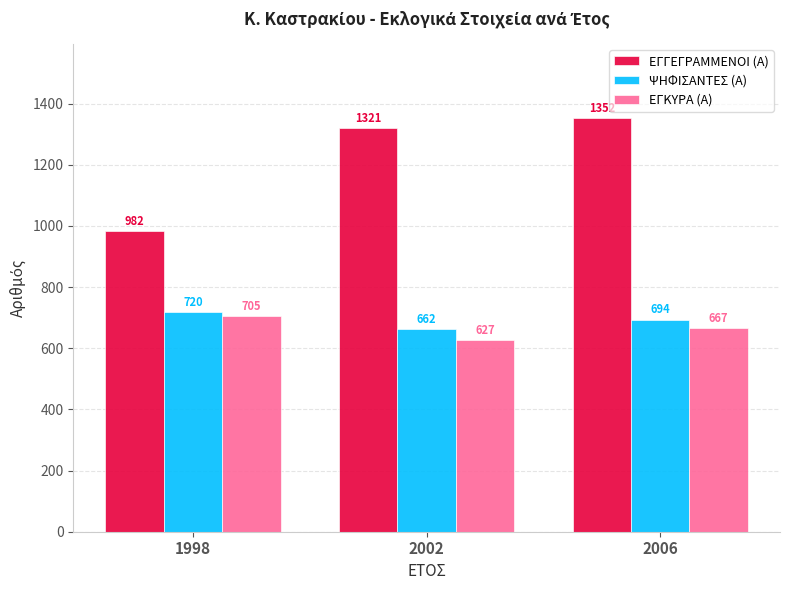

What is the average value of the ΨΗΦΙΣΑΝΤΕΣ (Α) series?

692